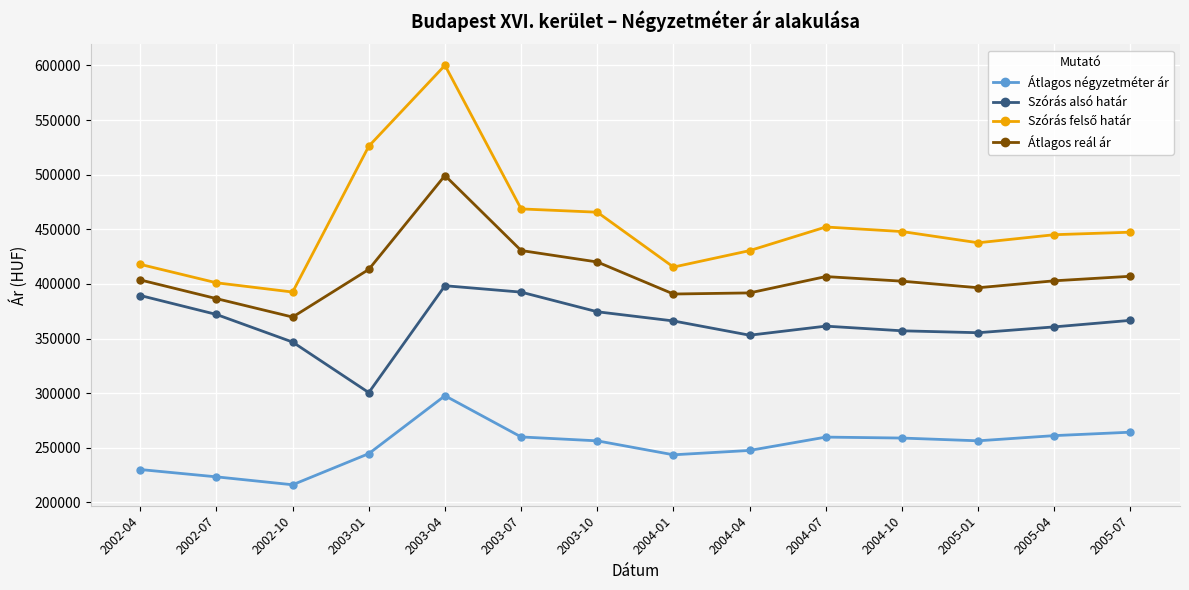

The value of Átlagos négyzetméter ár at 2003-04 is 297623. True or false?

True